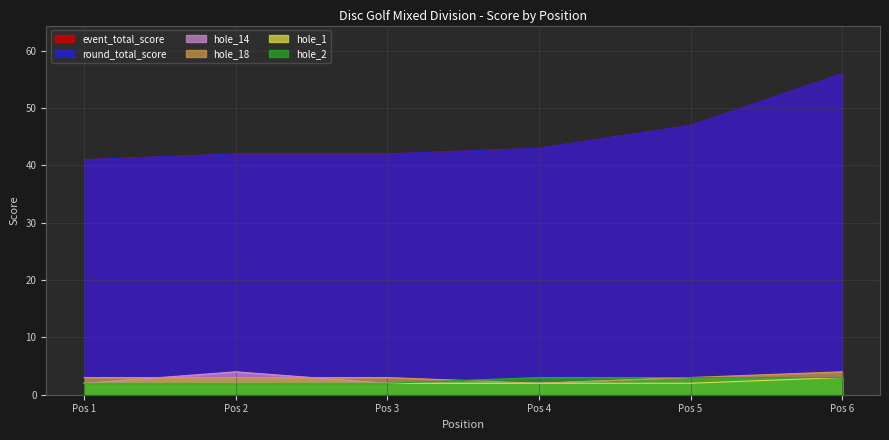

What is the difference between the maximum and minimum values in the hole_18 series?

2